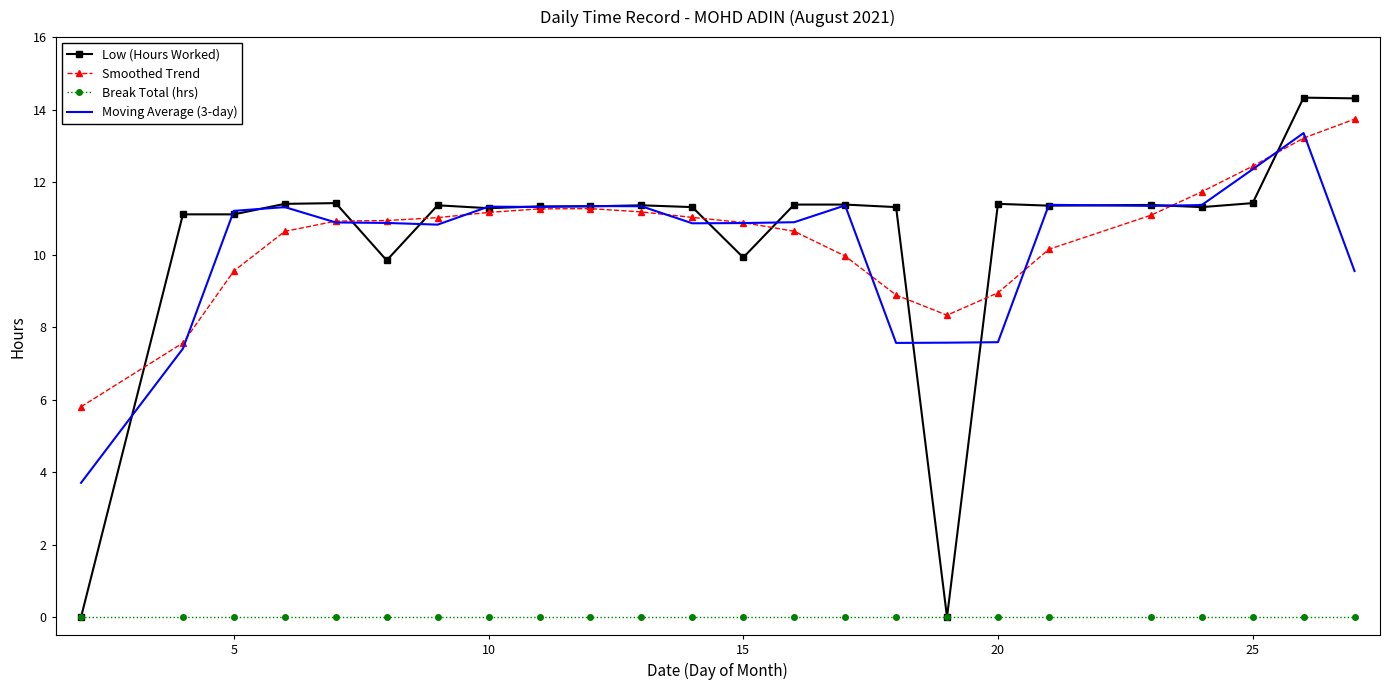

Which series has the widest spread of values?

Low (Hours Worked)